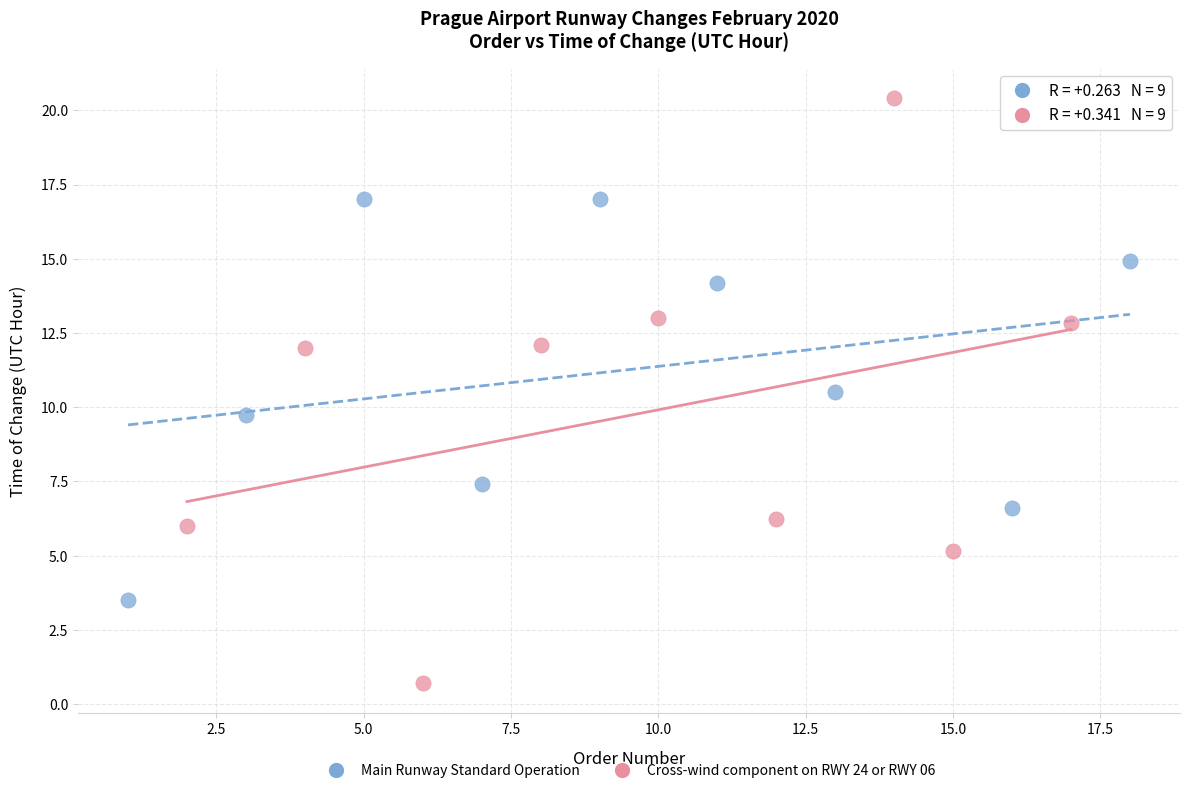

Which series has the widest spread of Y values?

Cross-wind component on RWY 24 or RWY 06